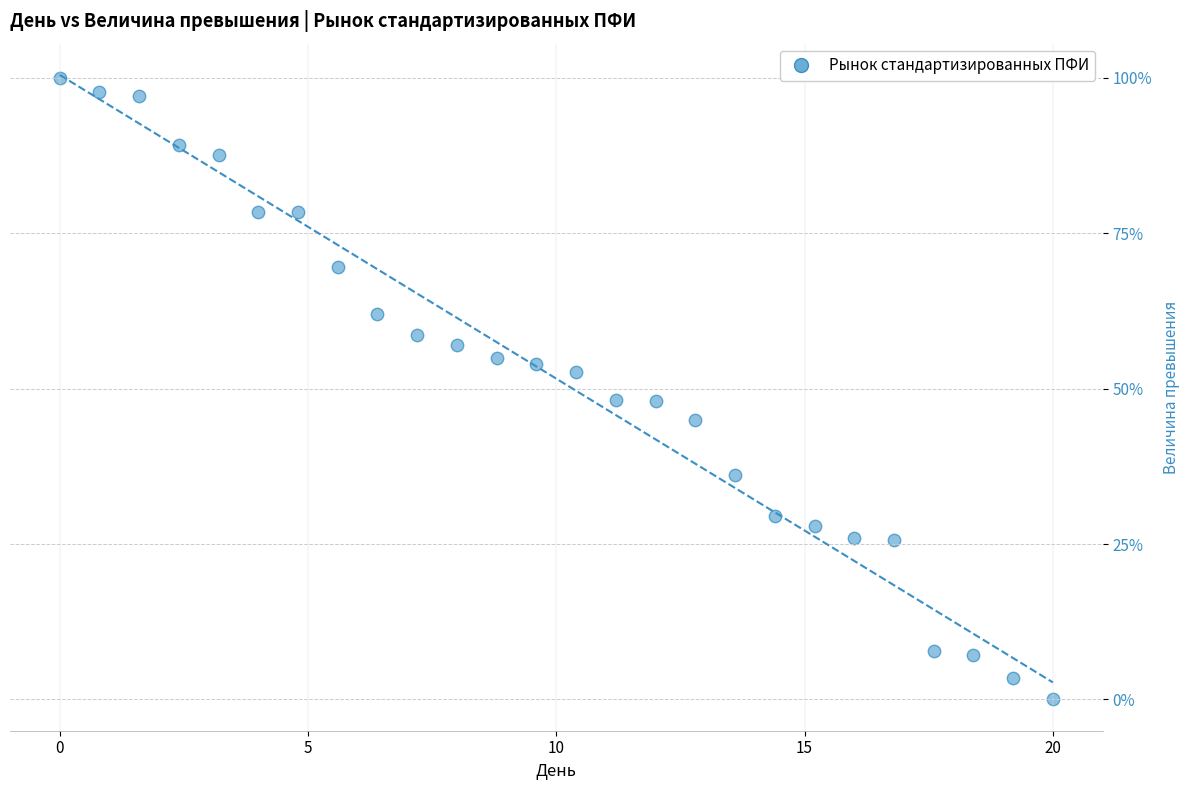

What is the range of Y values (max minus min)?

100.0